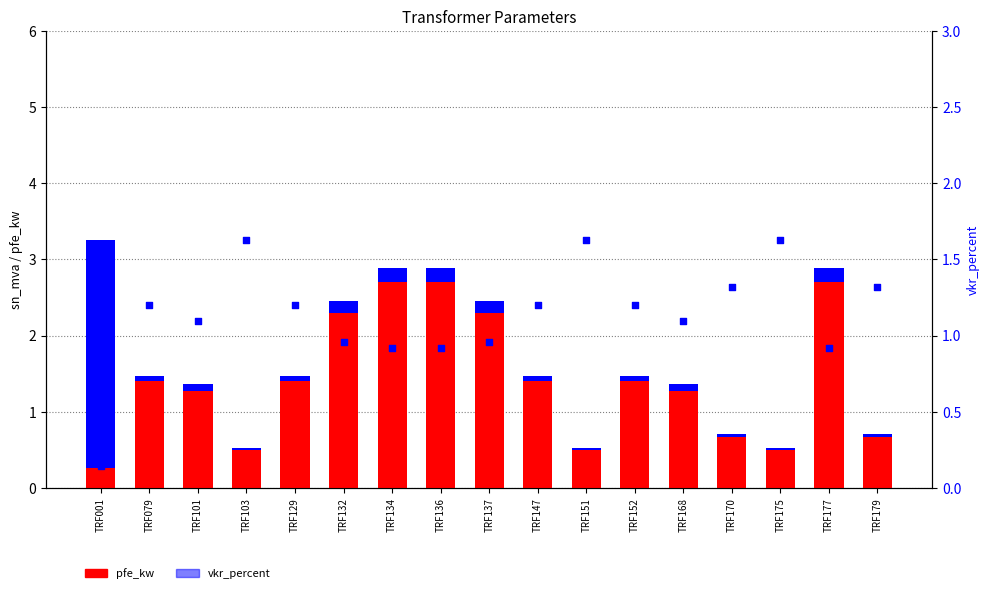

Which series contains the highest Y value?

sn_mva (scaled)